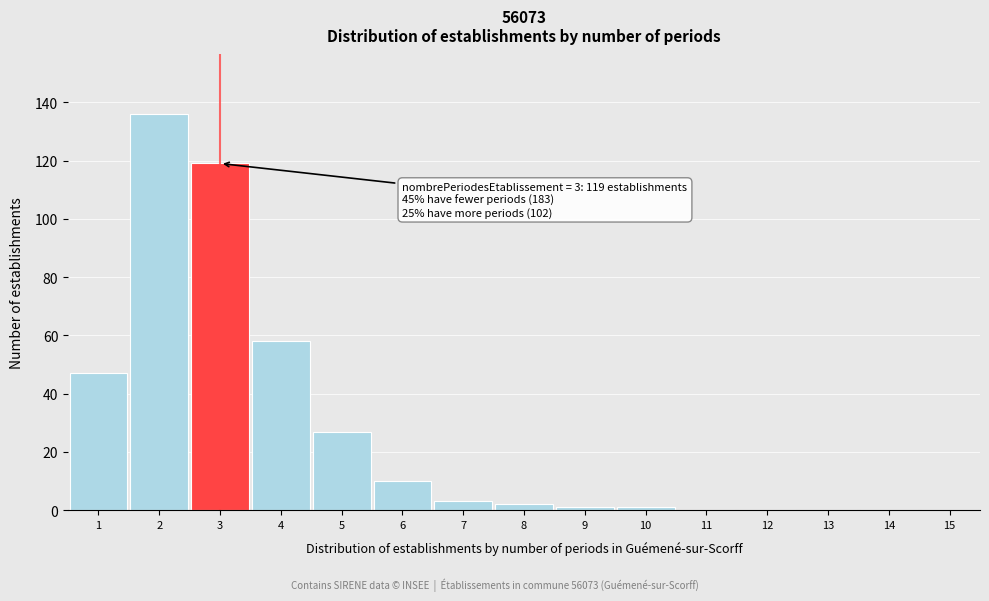

Reading left to right, what are all the values shown in this chart?

1=47	2=136	3=119	4=58	5=27	6=10	7=3	8=2	9=1	10=1	11=0	12=0	13=0	14=0	15=0